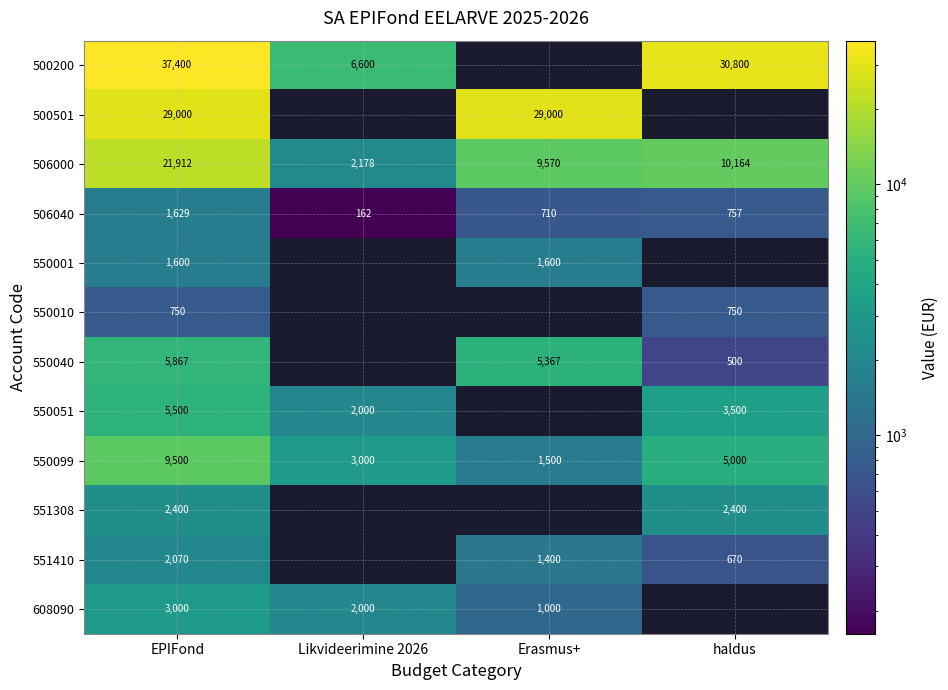

At which label does 550099 first exceed 5000?

EPIFond